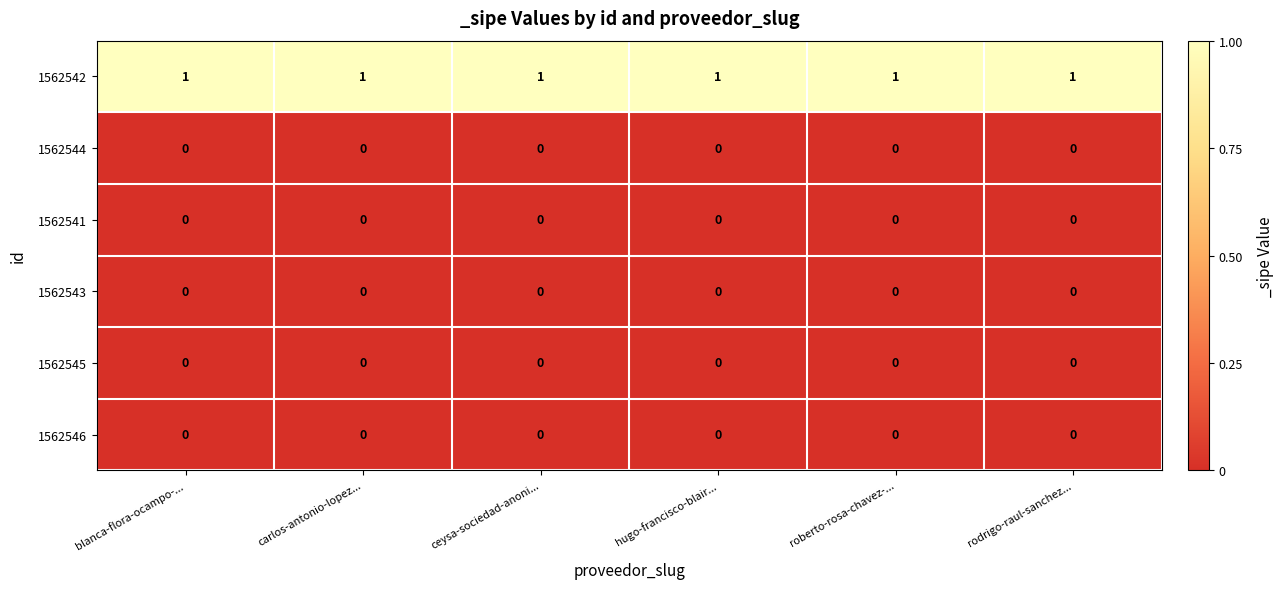

At how many categories does at least one series exceed 0?

6